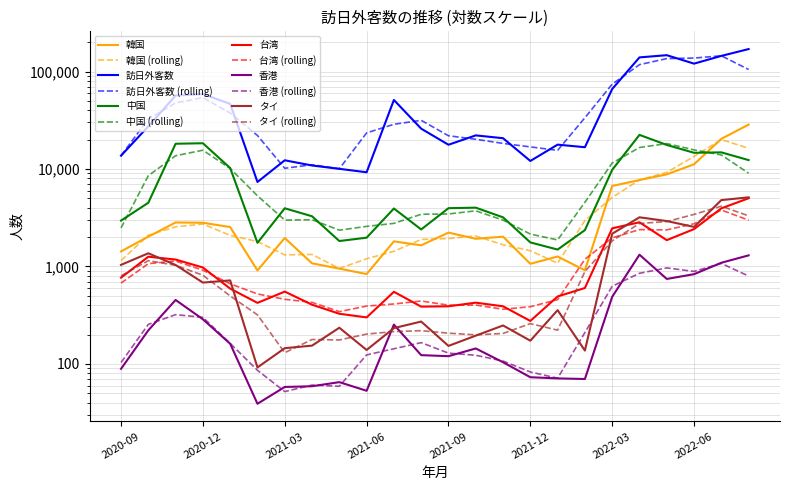

What is the total value across all series at 2021-07?

57829